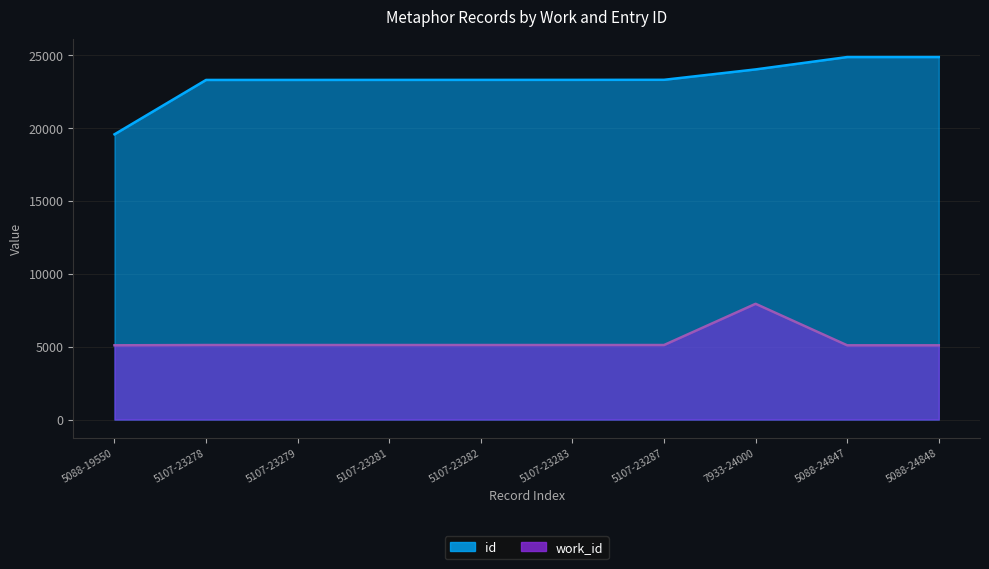

In work_id_numeric, how many points are higher than both neighbors (excluding endpoints)?

1